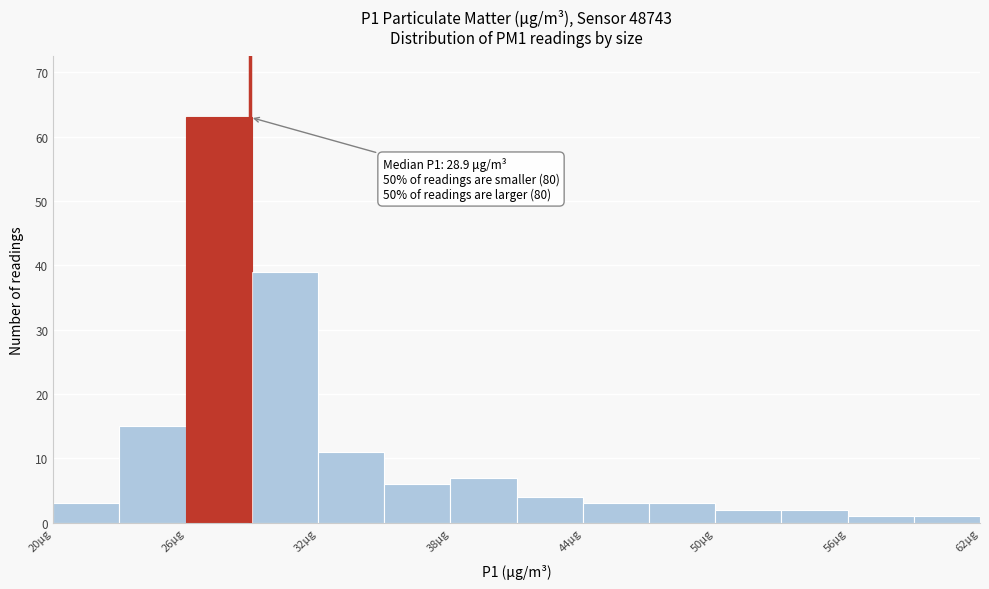

Read against the x-axis, roughly where is the centre of the tallest bar?

28